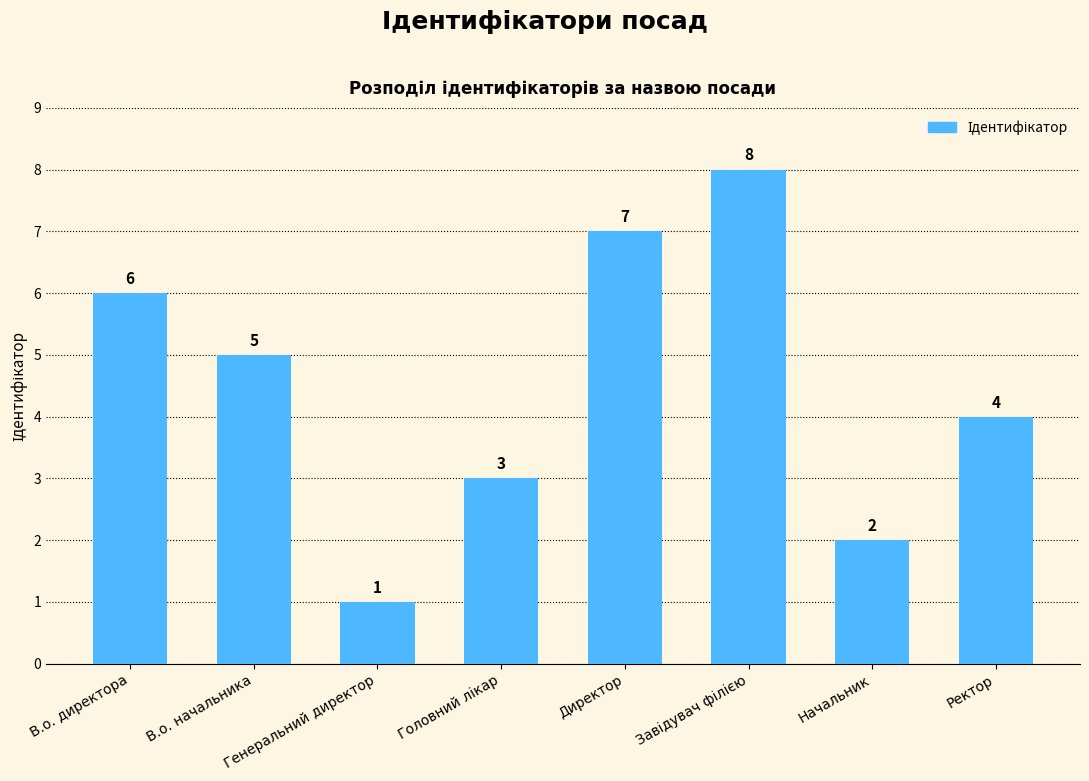

What is the value of the 8th bar from the left?

4